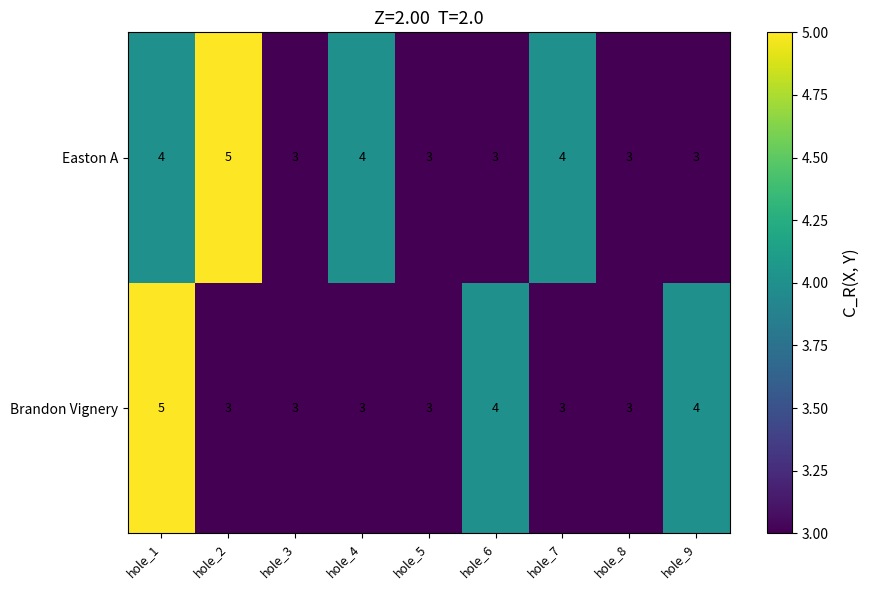

Reading left to right, transcribe all the data shown in this chart.

Easton A: hole_1=4	hole_2=5	hole_3=3	hole_4=4	hole_5=3	hole_6=3	hole_7=4	hole_8=3	hole_9=3
Brandon Vignery: hole_1=5	hole_2=3	hole_3=3	hole_4=3	hole_5=3	hole_6=4	hole_7=3	hole_8=3	hole_9=4